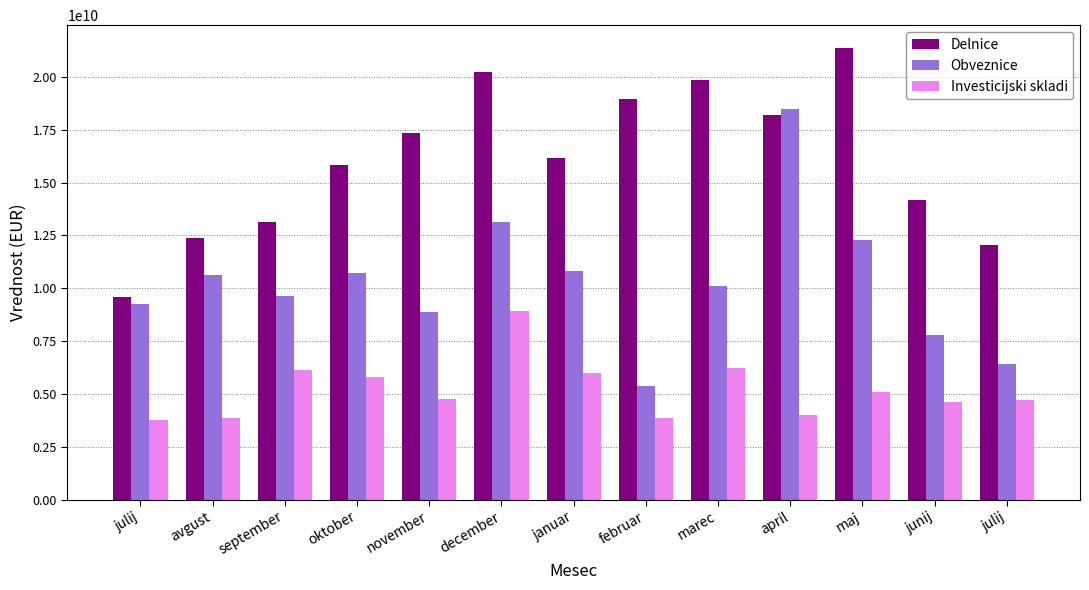

What is the spread (max minus min) of values at maj?

16281765839.2